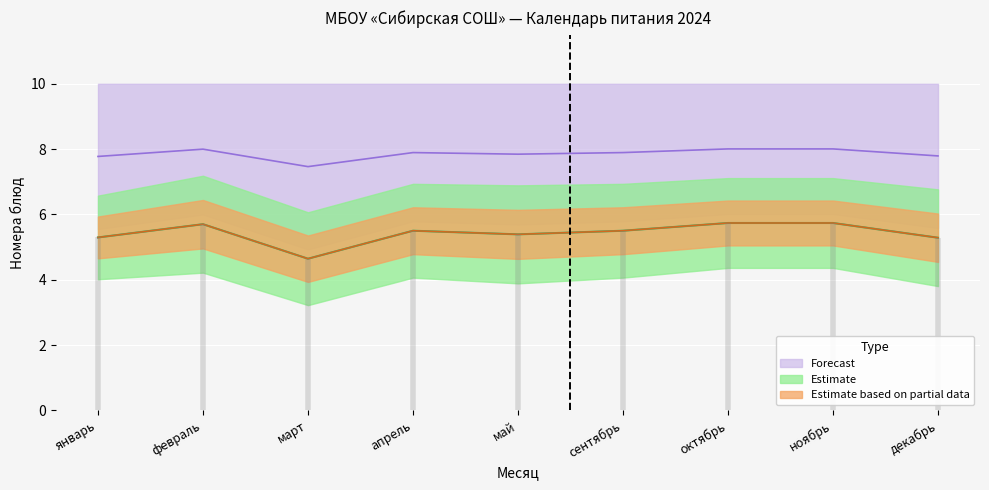

What is the label of the 4th point from the right?

сентябрь